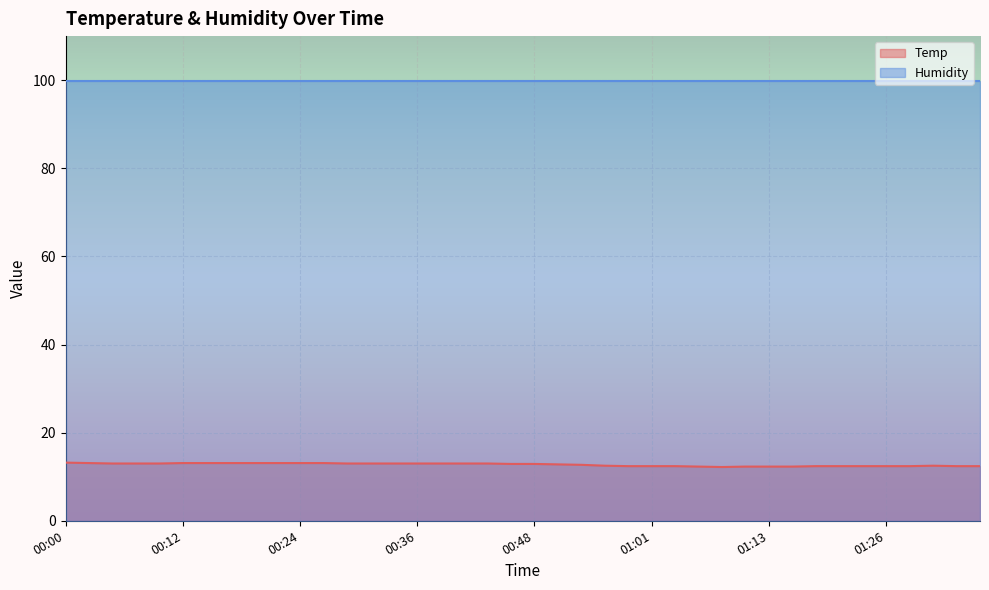

At which category does the chart reach its minimum across all series?

01:08